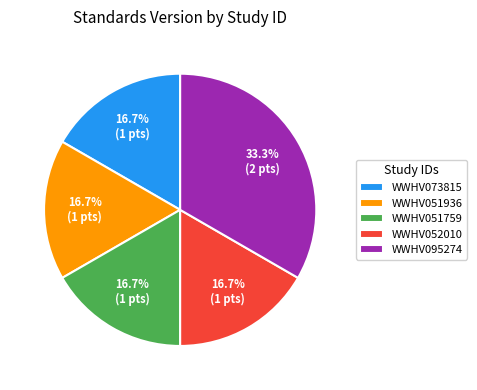

What is the ratio of the value at WWHV052010 to the value at WWHV051759?

1.0